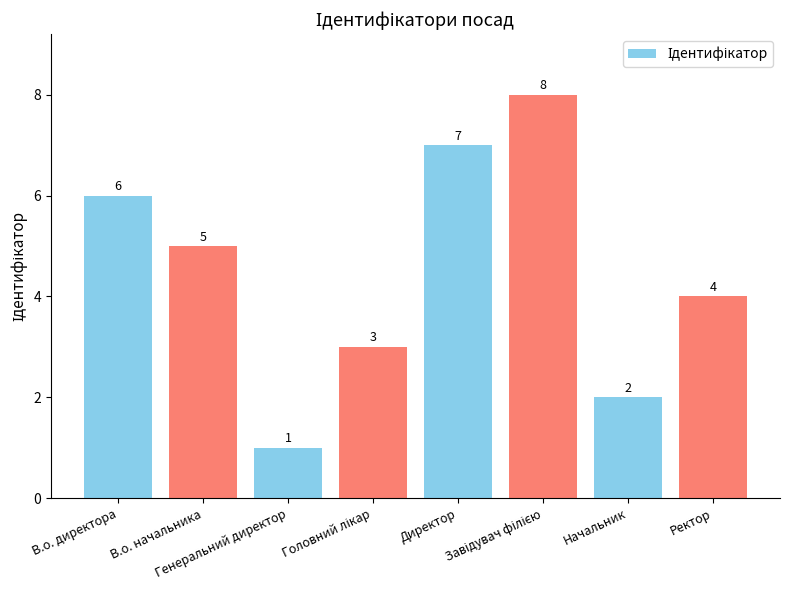

What is the difference between the second highest and minimum values?

6